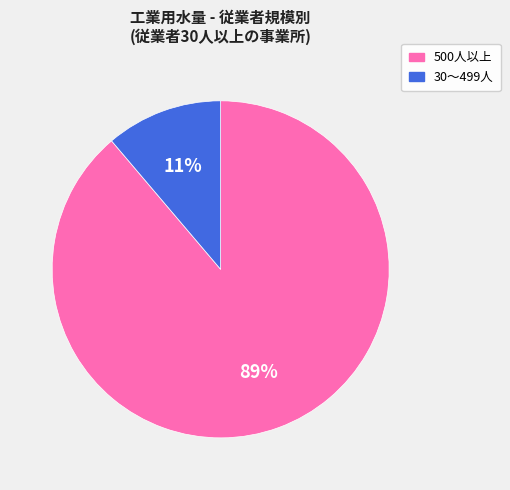

Which category accounts for the majority?

500人以上